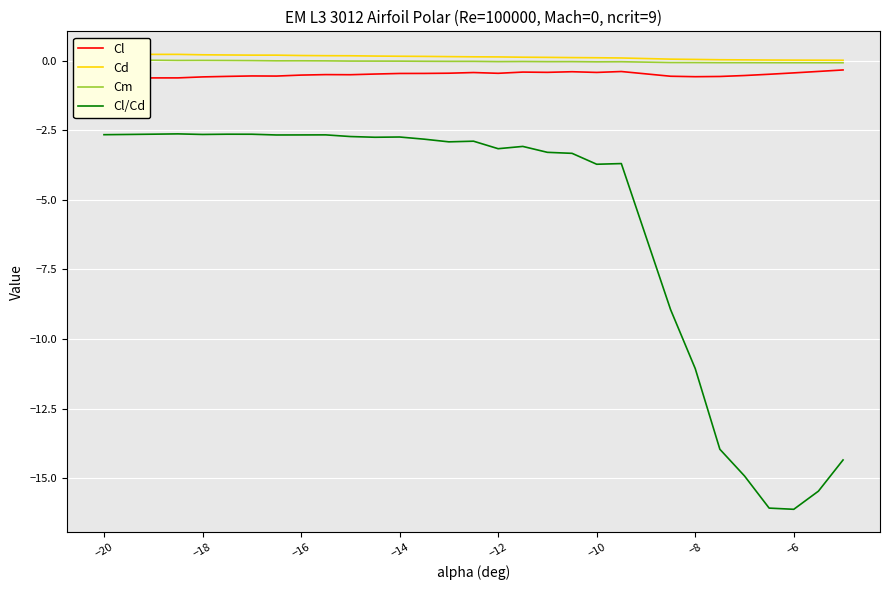

True or false: Cl/Cd has a value of -1.9 at −12.

False